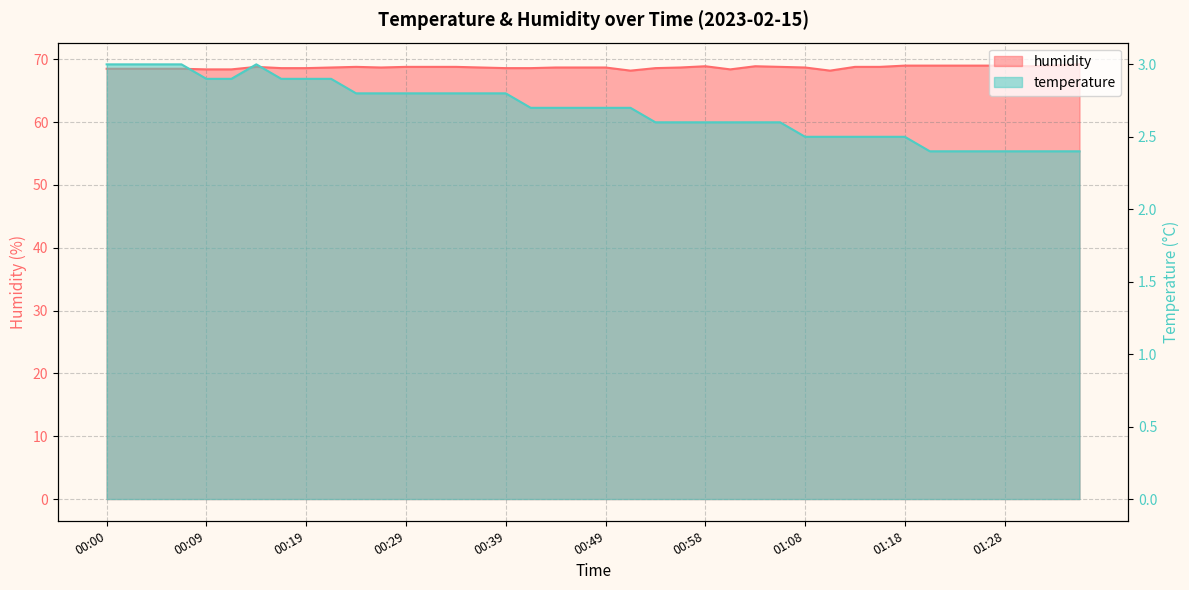

How many series are shown in this chart?

2